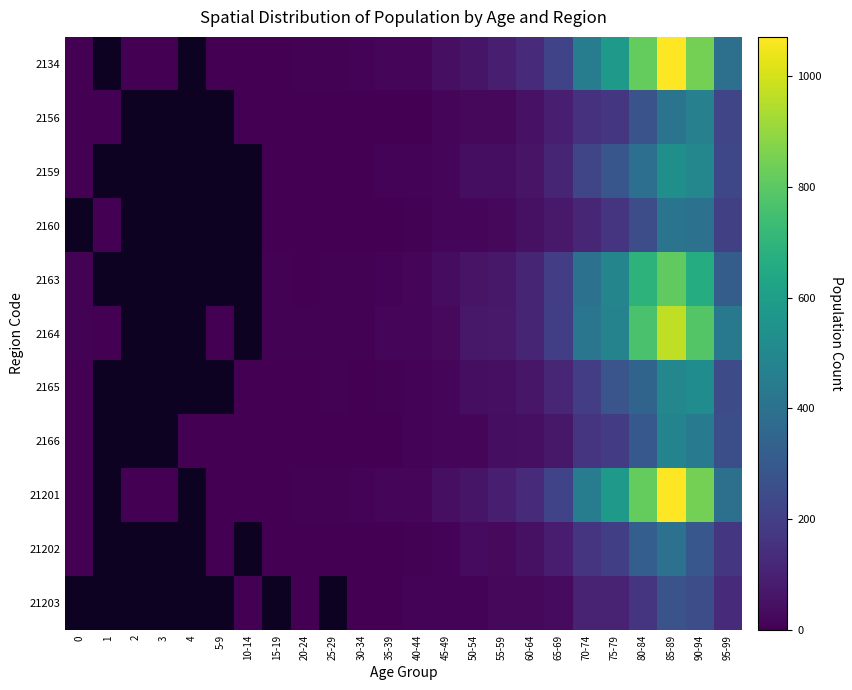

What is the minimum value shown in the chart?

1.0